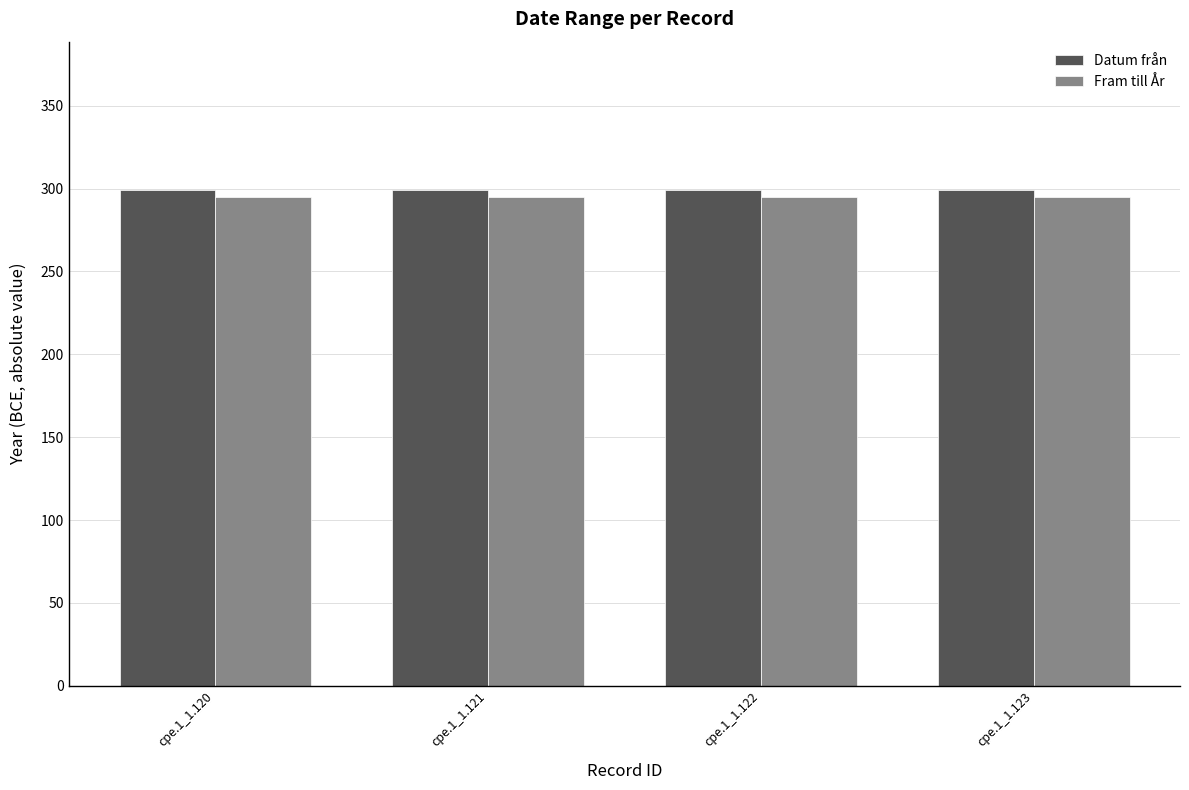

What is the spread (max minus min) of values at cpe.1_1.120?

4